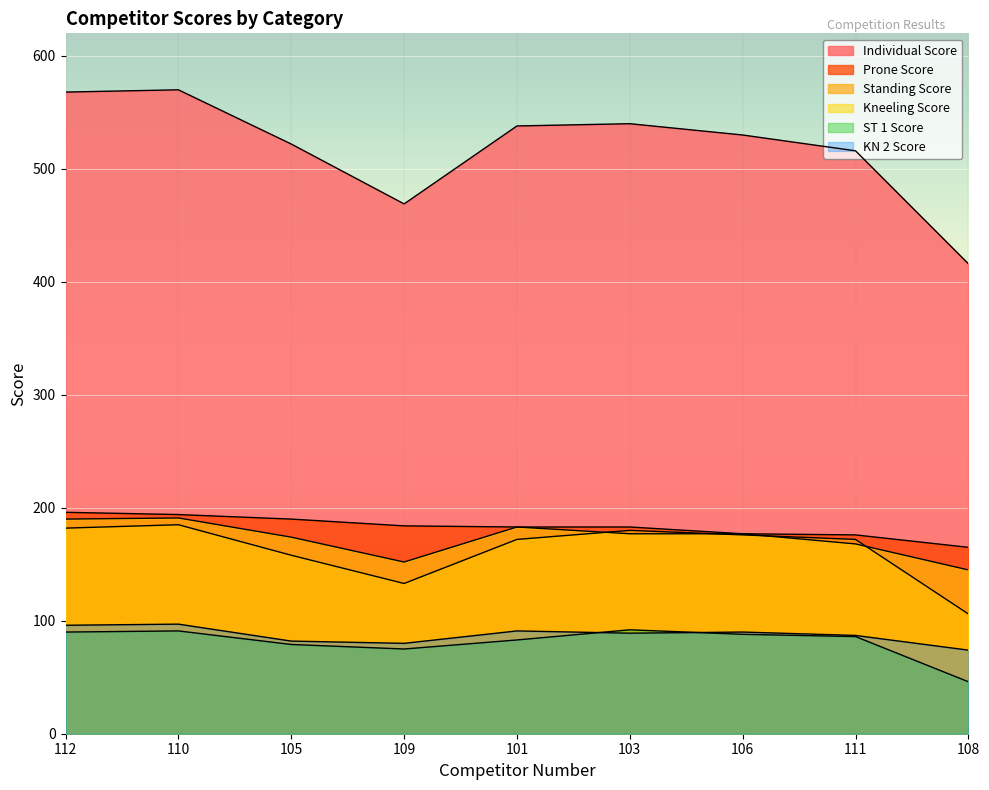

What is the sum of the Individual Score values at 110 and 108?

986